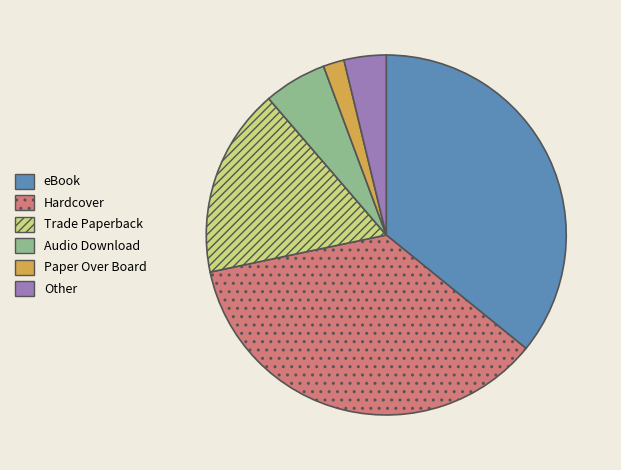

Is the sum of Audio Download and Trade Paperback greater than half?

No